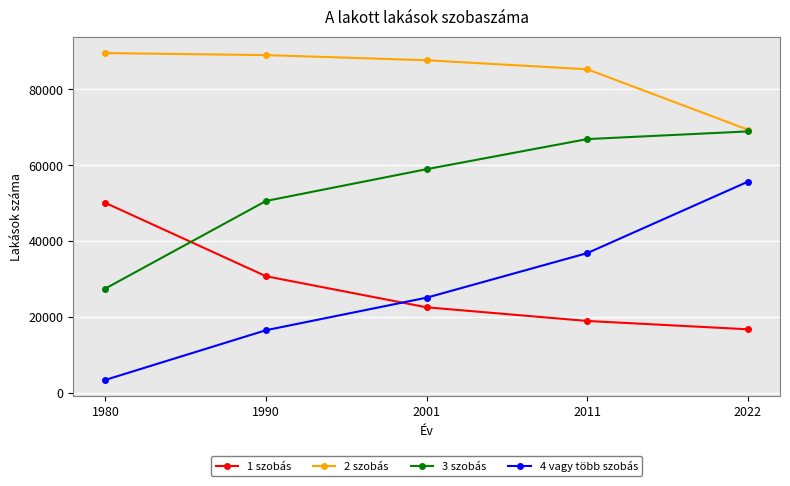

Which series changed the most between 2001 and 2011?

4 vagy több szobás